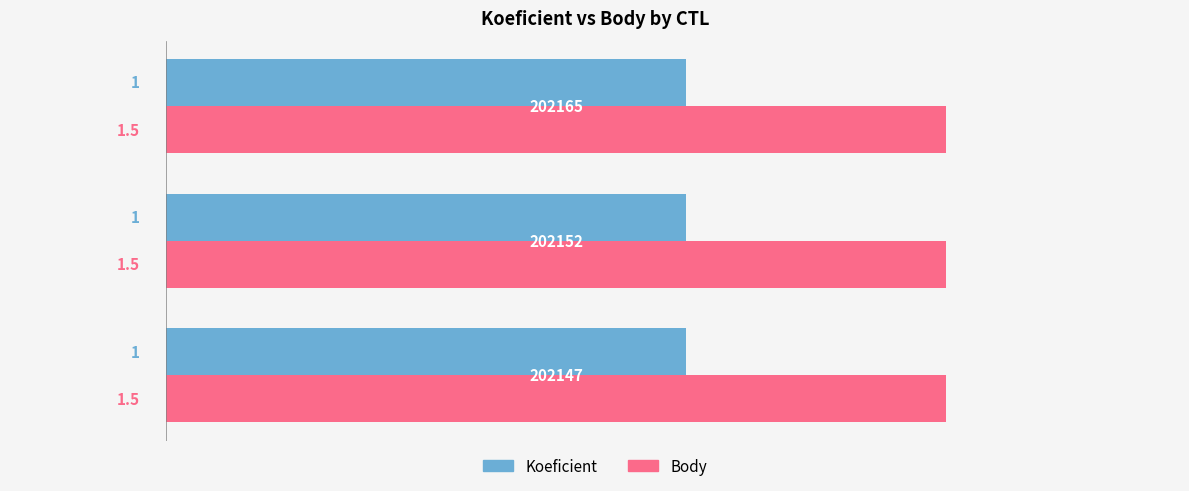

What is the maximum value shown in the chart?

1.5